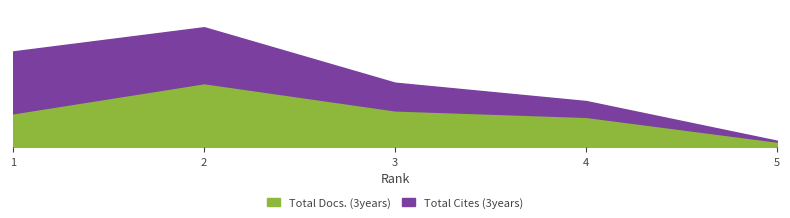

Reading left to right, what are all the values shown in this chart?

Total Docs. (3years): 1=332	2=626	3=360	4=297	5=56
Total Cites (3years): 1=603	2=545	3=270	4=154	5=8